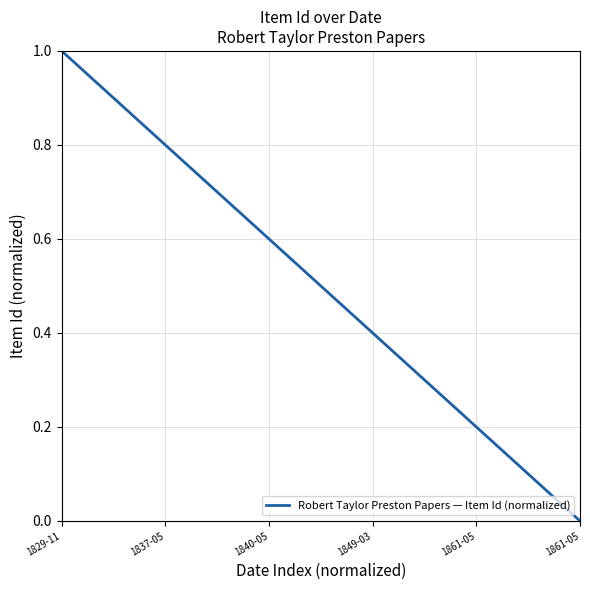

How many distinct data groups are displayed?

1